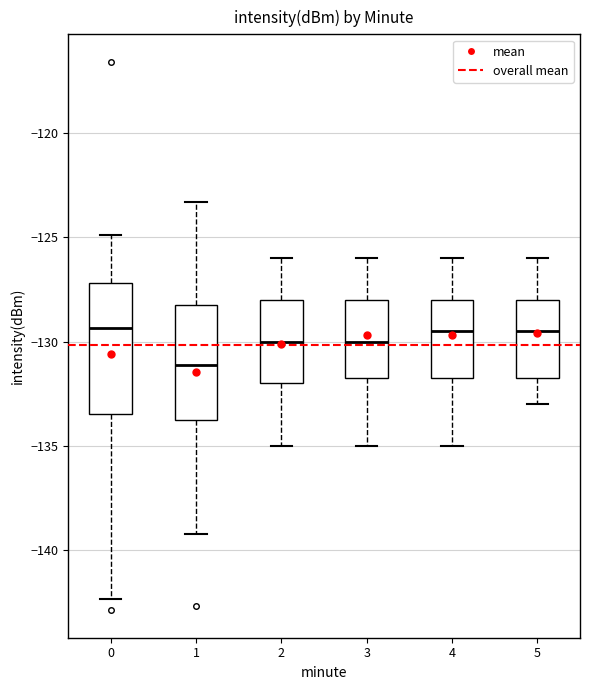

Reading left to right, transcribe this box plot: for each box, give where its median line is, the range the box spans, and where its two whiskers end, as read against the y-axis. The values are not printed on the chart, so give them approximately, as read against the axis.

0: median -129.5, box -133.5 to -127.0, whiskers -142.5 to -125.0
1: median -131.0, box -134.0 to -128.0, whiskers -139.0 to -123.5
2: median -130.0, box -132.0 to -128.0, whiskers -135.0 to -126.0
3: median -130.0, box -131.5 to -128.0, whiskers -135.0 to -126.0
4: median -129.5, box -131.5 to -128.0, whiskers -135.0 to -126.0
5: median -129.5, box -131.5 to -128.0, whiskers -133.0 to -126.0